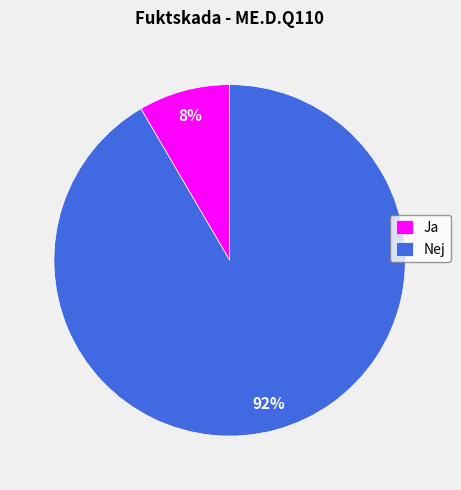

Rank the categories by value from highest to lowest.

Nej, Ja